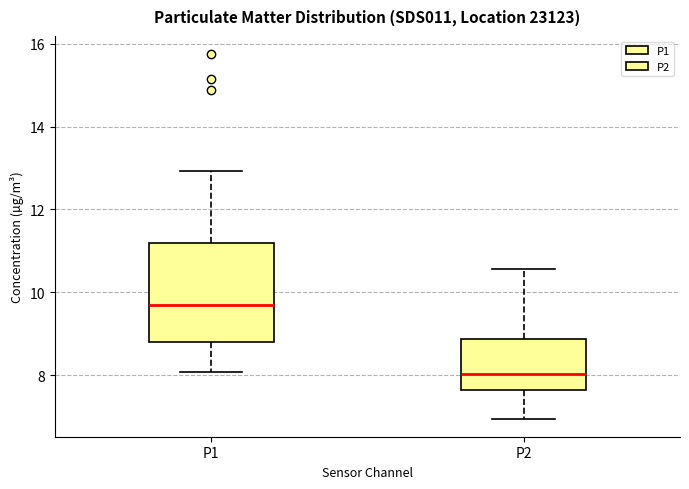

Reading left to right, transcribe this box plot: for each box, give where its median line is, the range the box spans, and where its two whiskers end, as read against the y-axis. The values are not printed on the chart, so give them approximately, as read against the axis.

P1: median 9.6, box 8.8 to 11.2, whiskers 8.0 to 13.0
P2: median 8.0, box 7.6 to 8.8, whiskers 7.0 to 10.6